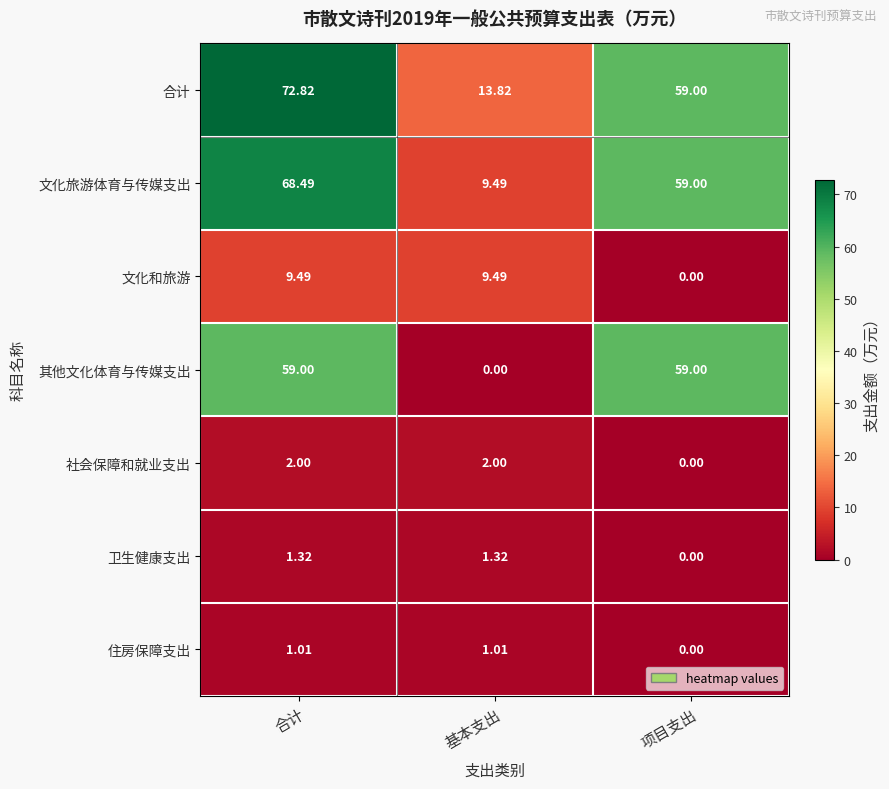

Where does the 文化旅游体育与传媒支出 series first go above 59?

合计